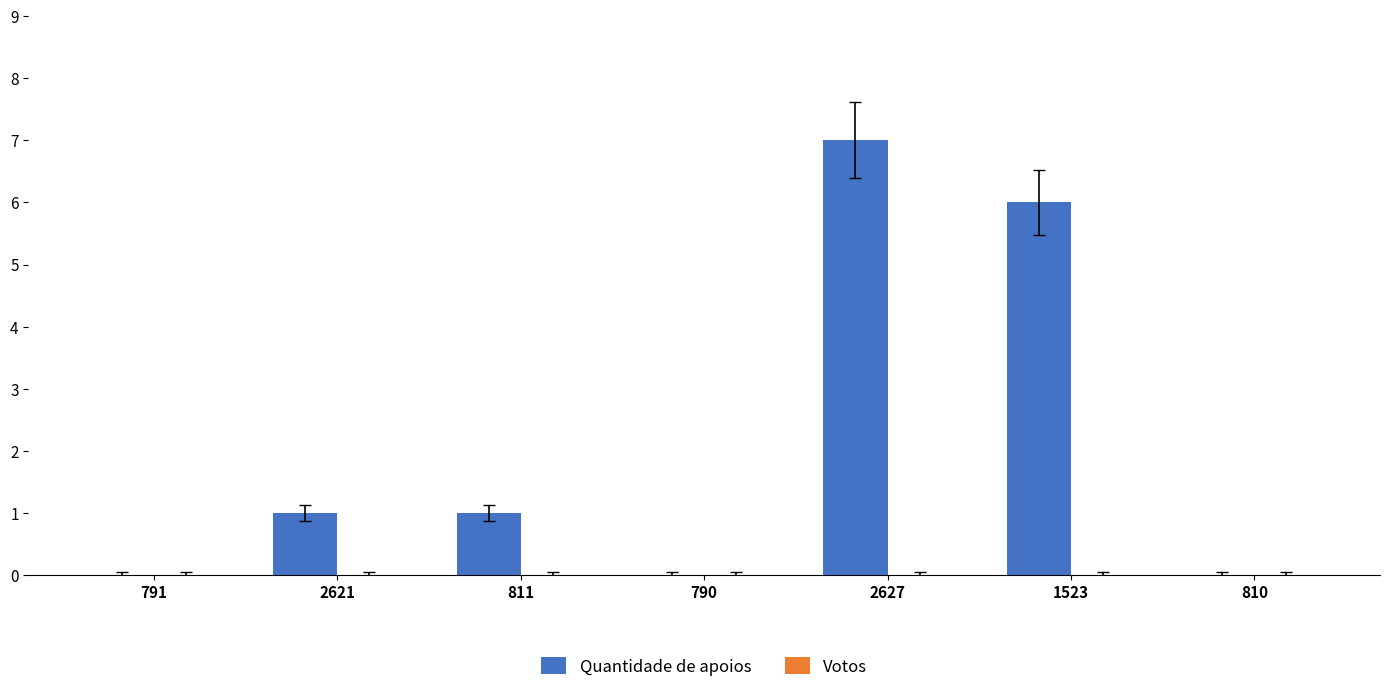

What is the sum of all values?

15